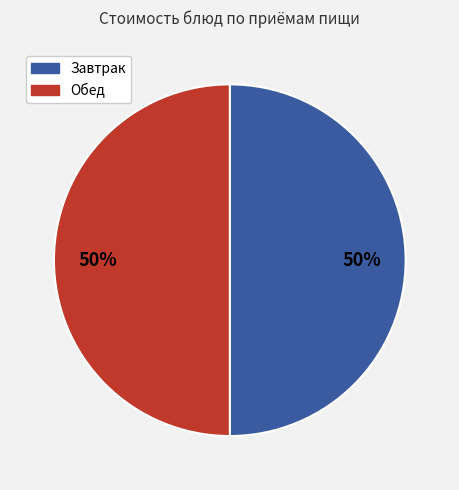

To the nearest percent, what portion does Завтрак represent?

50%